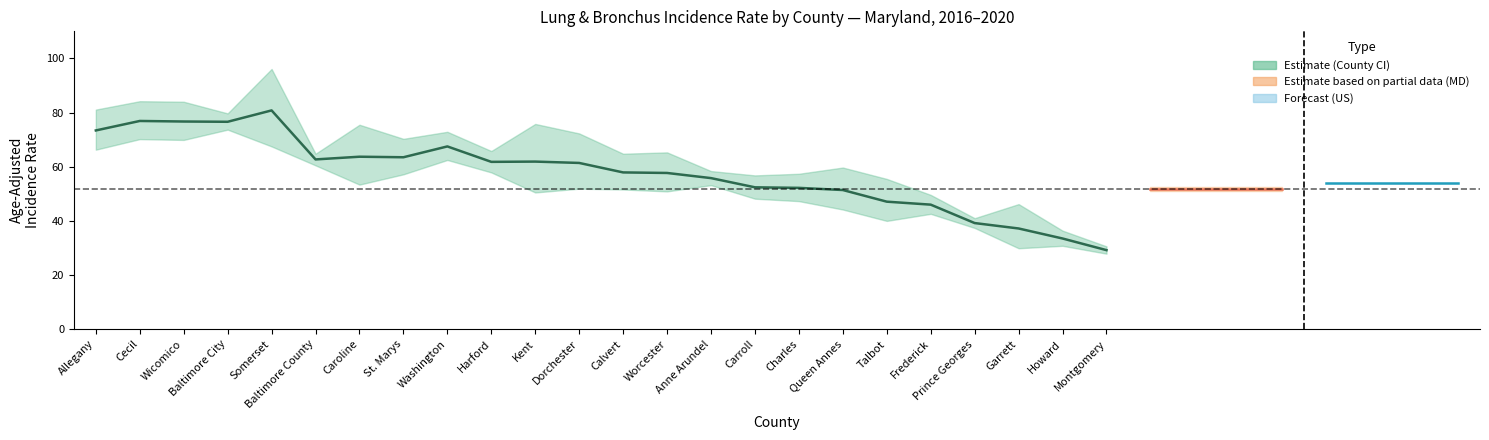

What is the approximate value of upper_ci at rate?

81.1